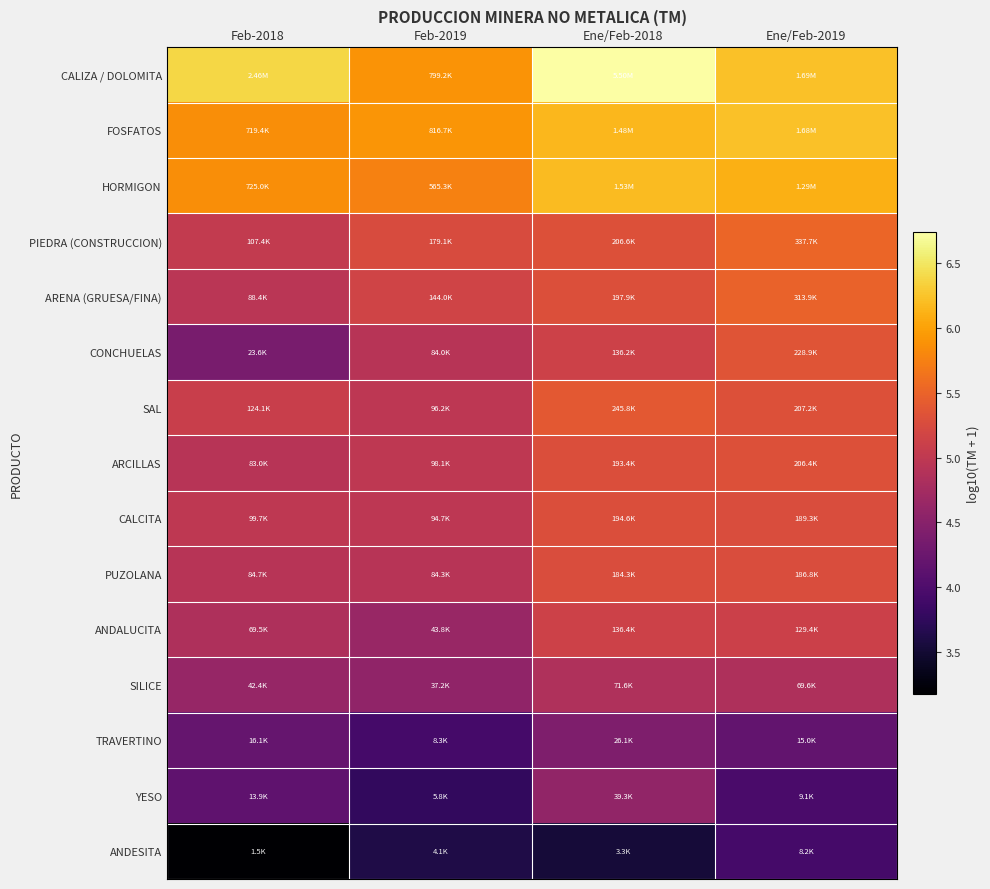

What is the smallest value displayed?

3.2